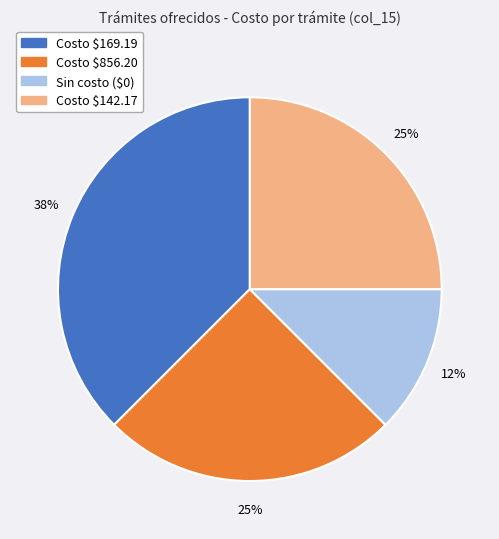

To the nearest percent, what is the average slice percentage?

25%